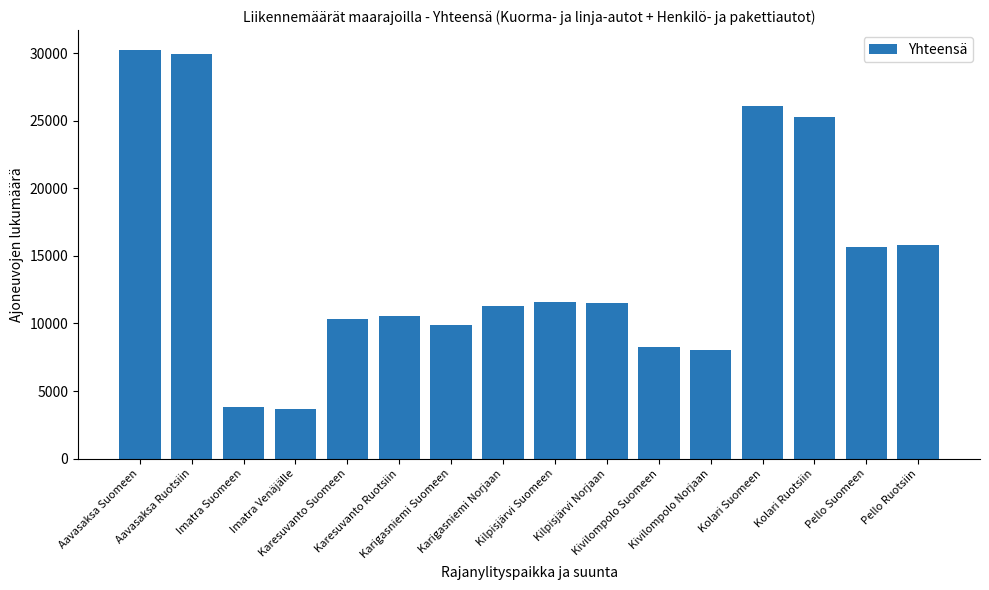

The value at Aavasaksa Ruotsiin is 19274. True or false?

False